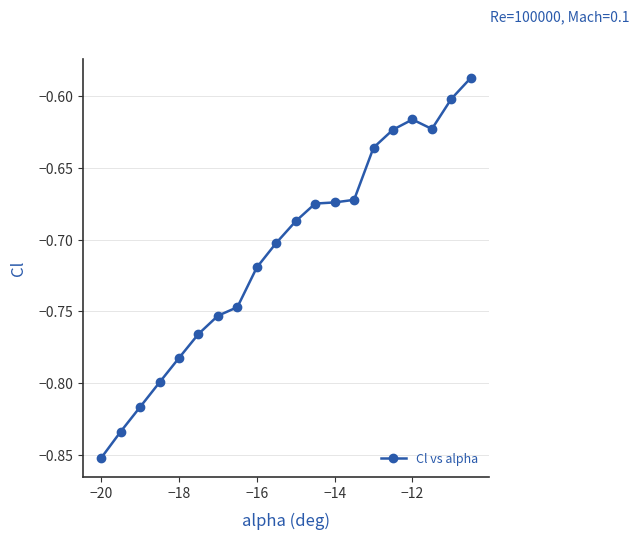

What is the difference between the maximum and minimum values?

0.3